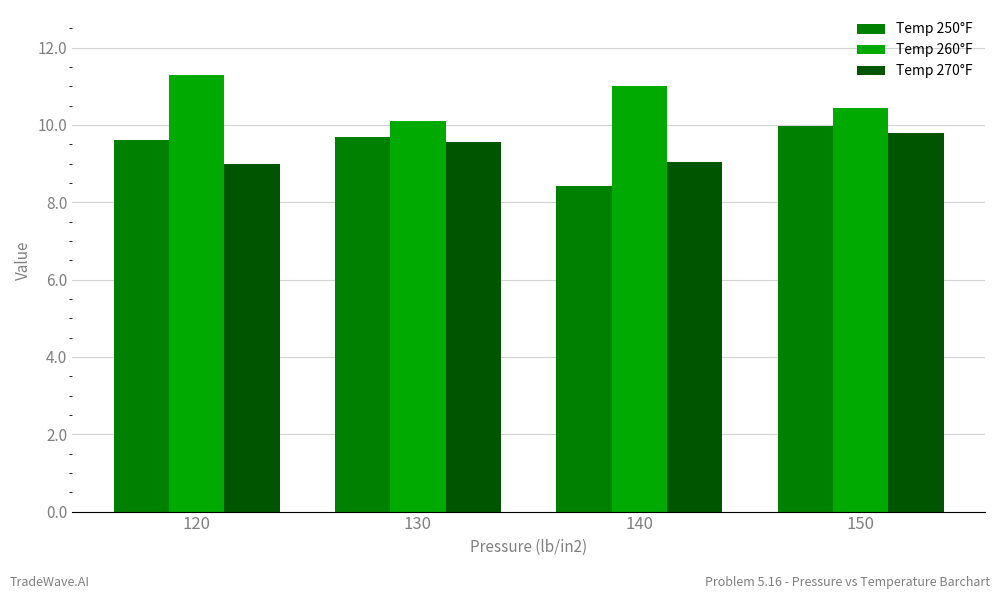

True or false: Temp 270°F has a value of 2.0 at 130.

False